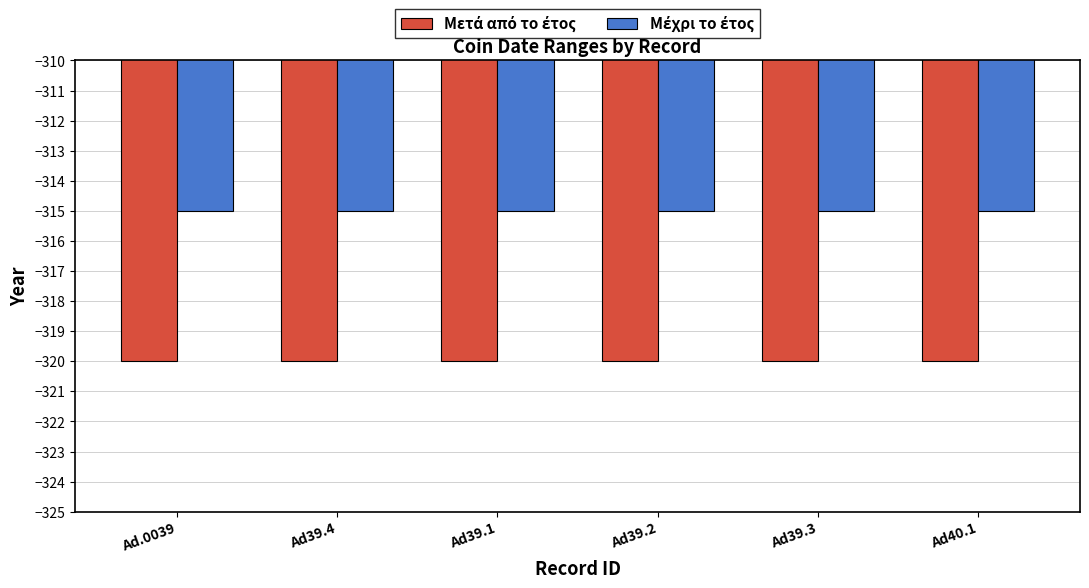

How many bars are there in each group?

2